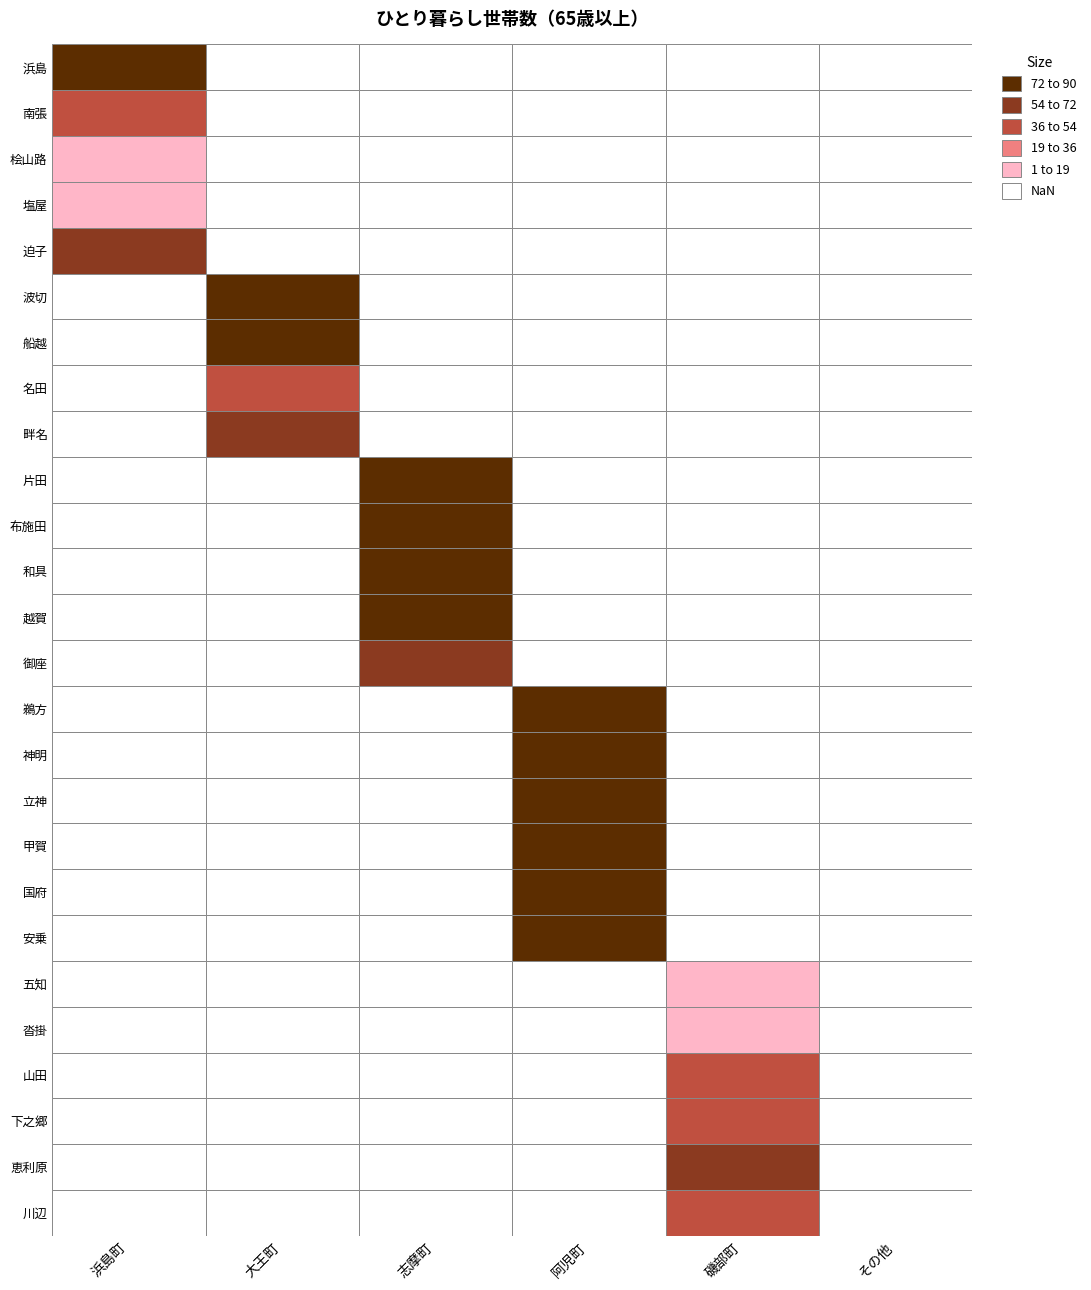

Which series has the largest range (max minus min)?

鵜方